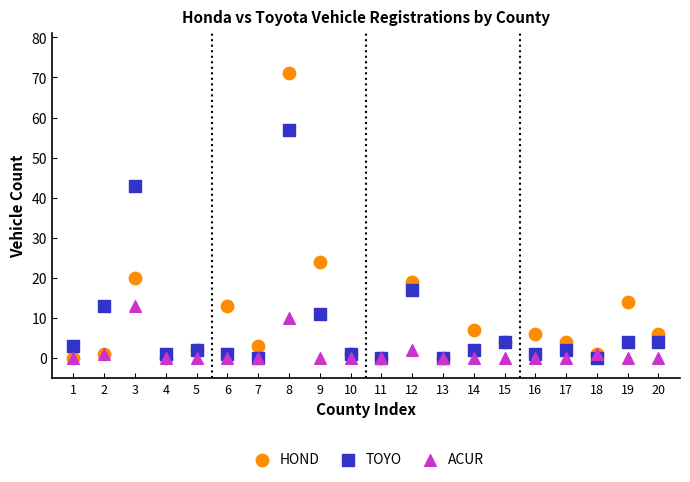

Across all series, what Y value is closest to 35?

43